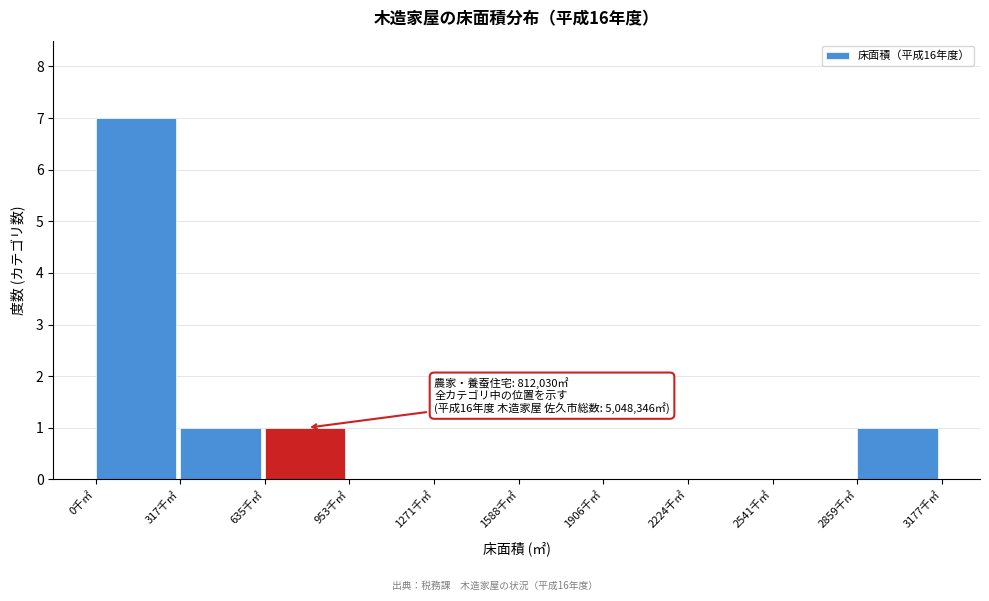

Reading left to right, what are all the values shown in this chart?

0千㎡=7	317千㎡=1	635千㎡=1	953千㎡=0	1271千㎡=0	1588千㎡=0	1906千㎡=0	2224千㎡=0	2541千㎡=0	2859千㎡=1